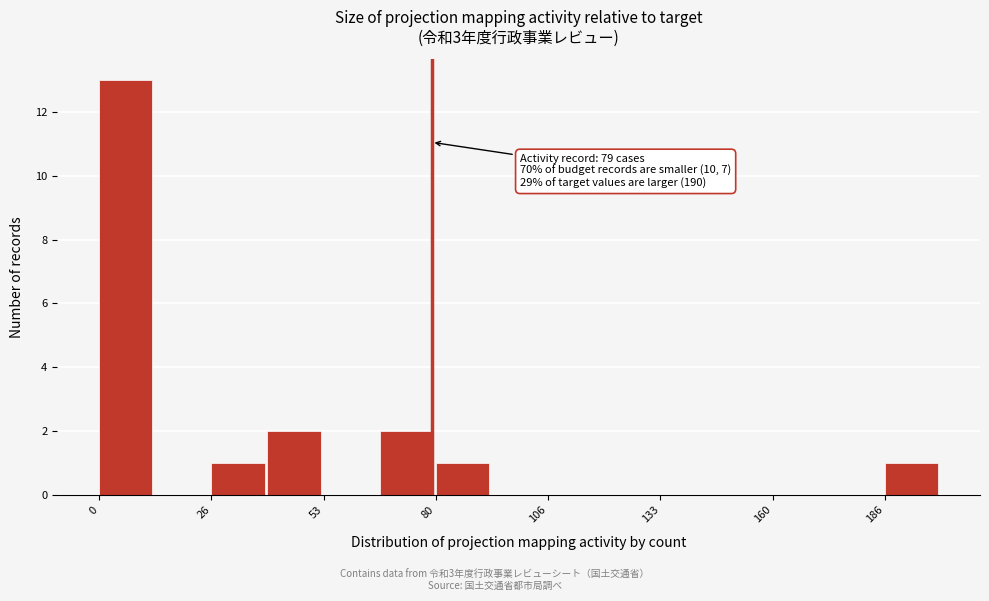

Read against the x-axis, roughly where is the centre of the tallest bar?

5